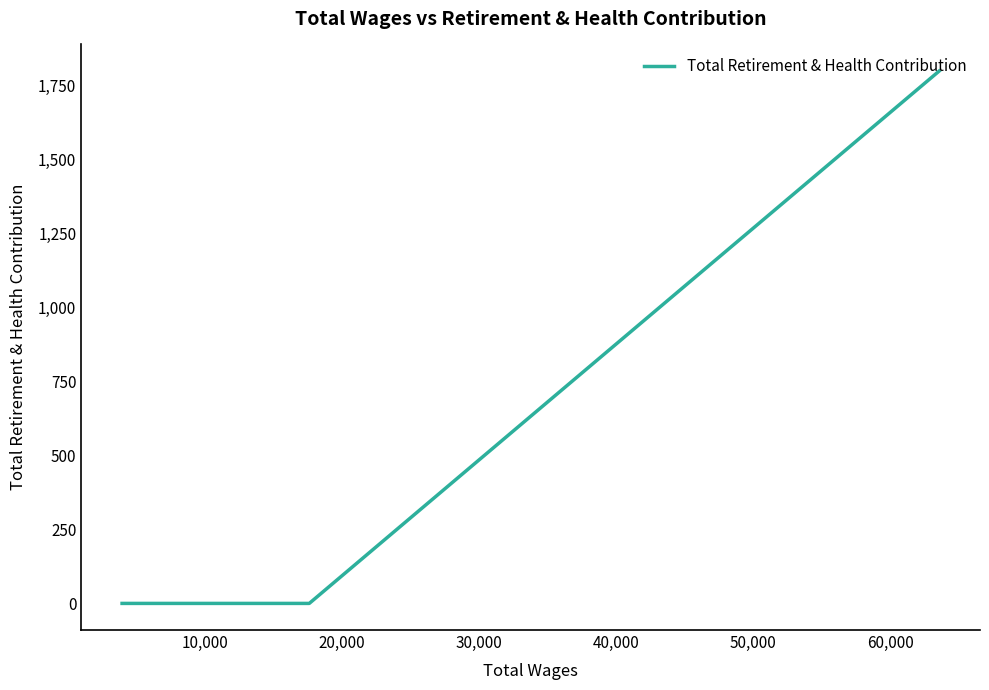

The chart shows a value of 1188 at 0. True or false?

False